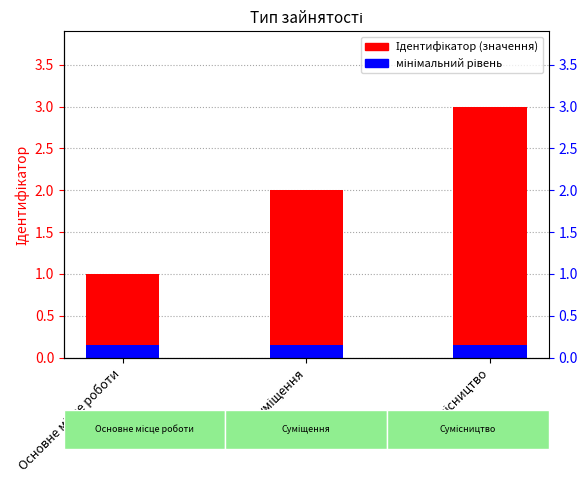

Reading left to right, what are all the values shown in this chart?

1	2	3